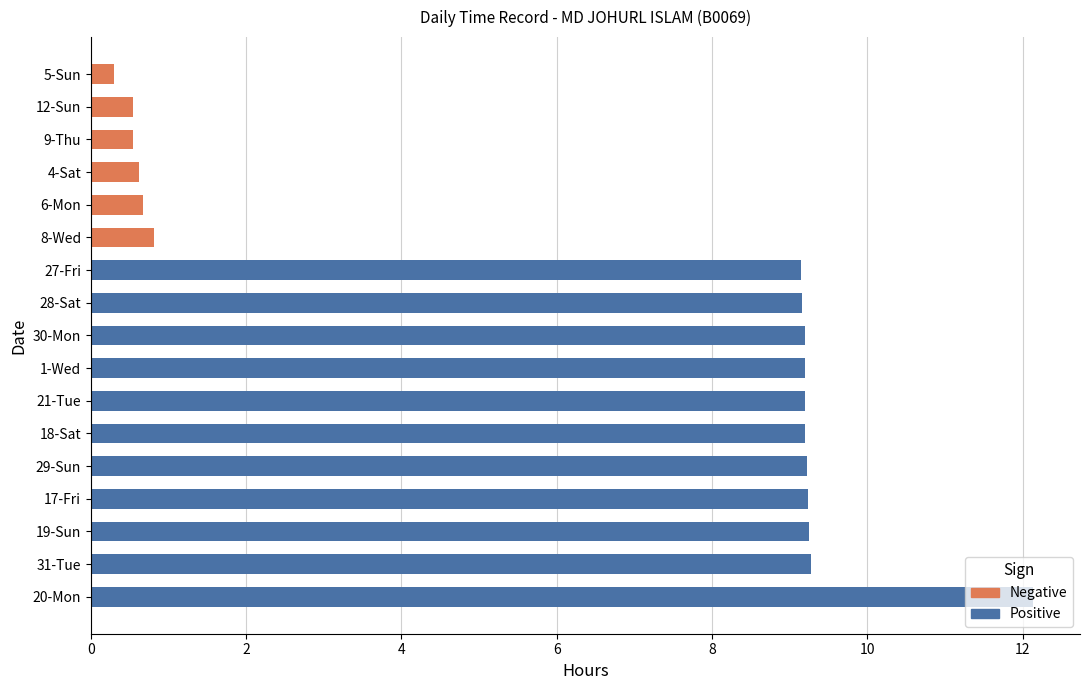

Between 21-Tue and 17-Fri, which is larger?

17-Fri